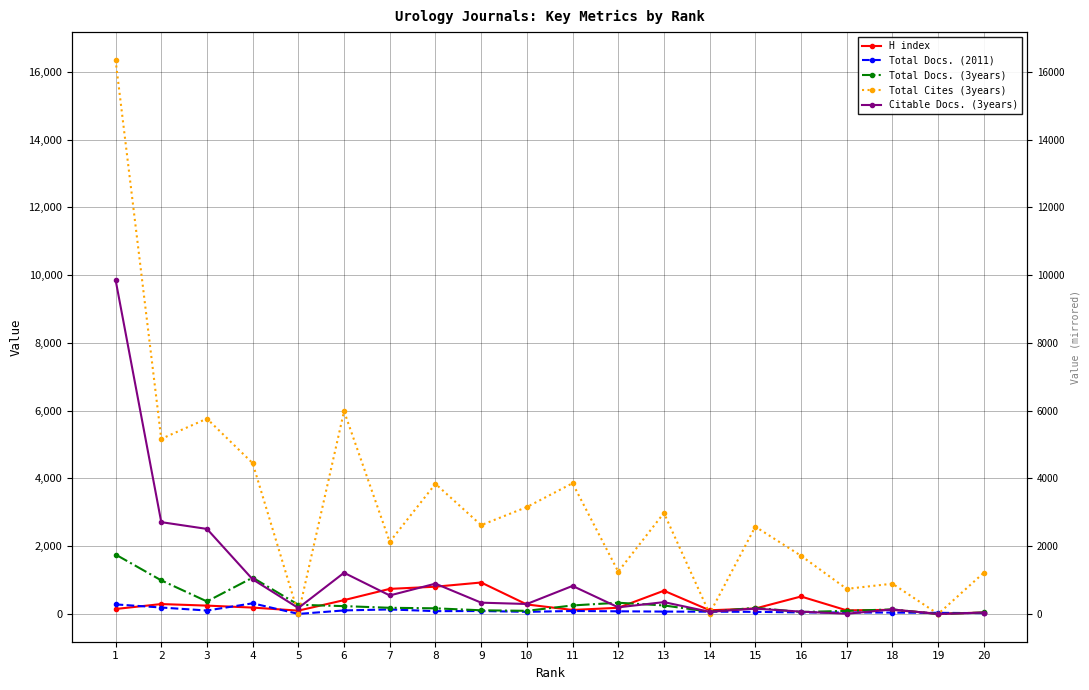

Is this an area chart (filled region under the line)?

No